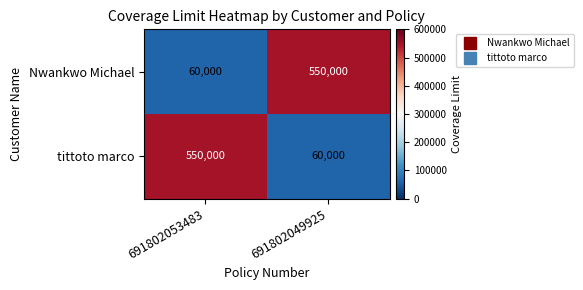

Reading left to right, list all the values displayed in this chart.

Nwankwo Michael: 60000	550000
tittoto marco: 550000	60000